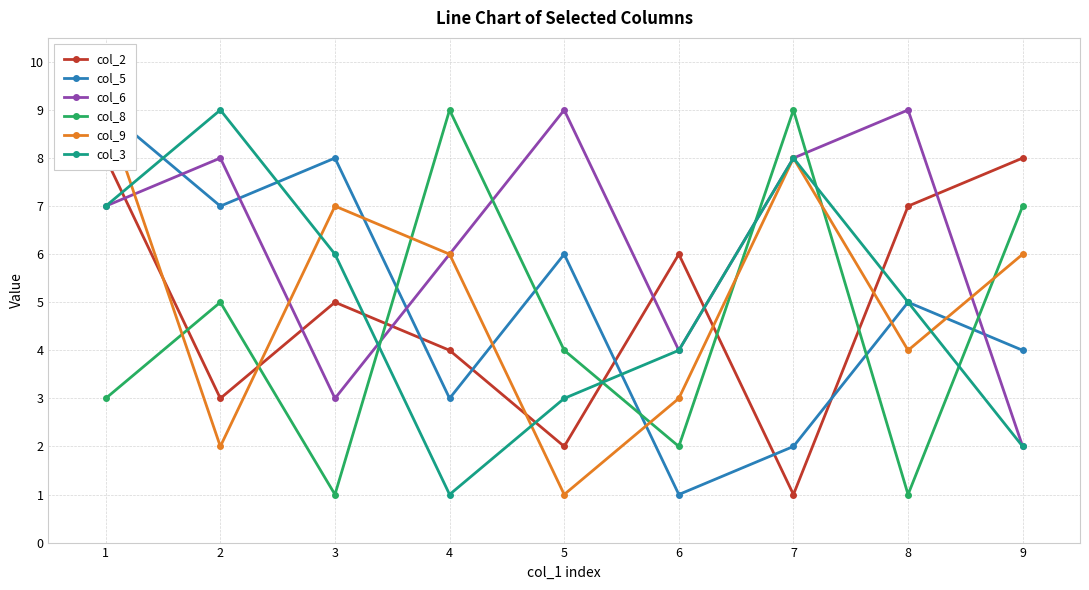

Which series has the largest range (max minus min)?

col_5